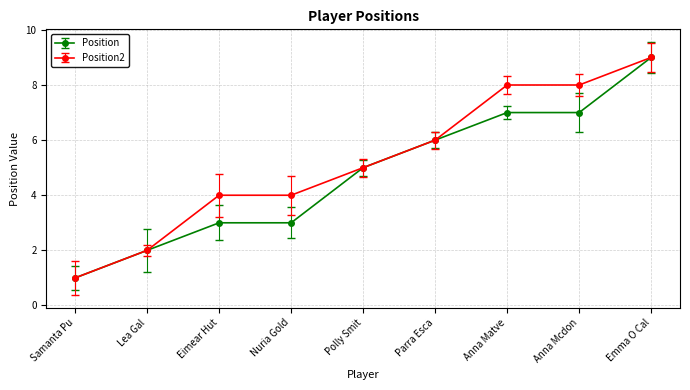

At which category does the chart reach its minimum across all series?

Samanta Pu